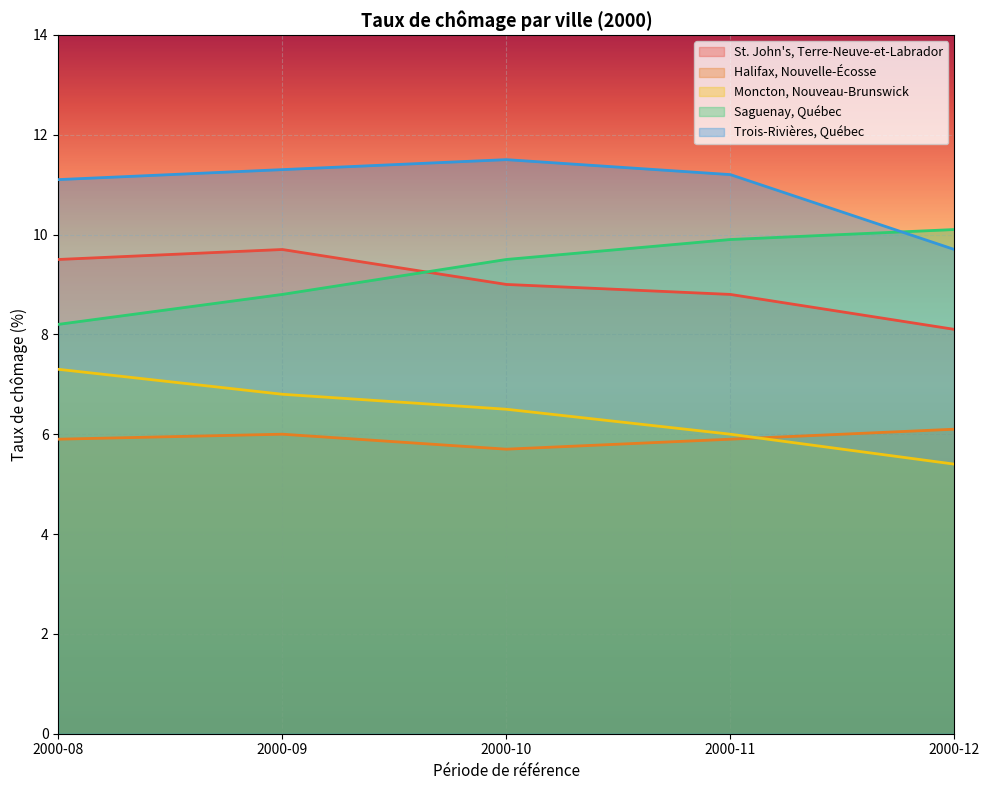

Is this an area chart (filled region under the line)?

No